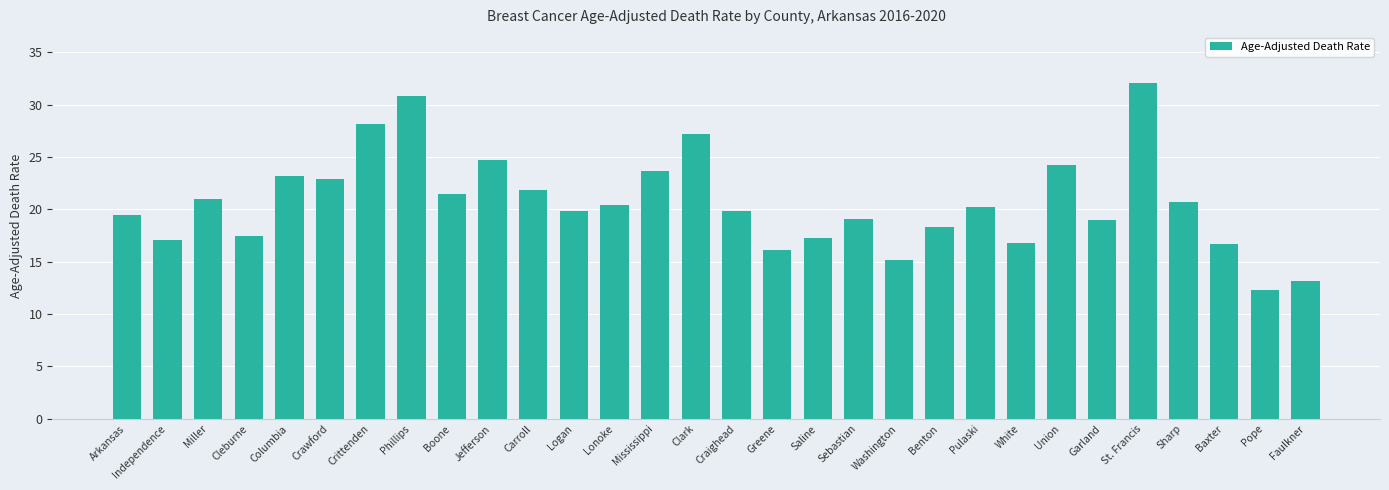

Are the bars grouped side by side (vs. stacked)?

No